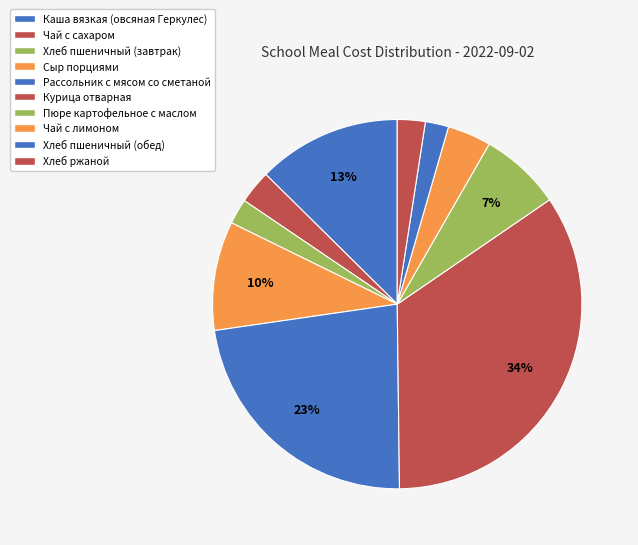

Is there any slice that represents more than half of the pie?

No